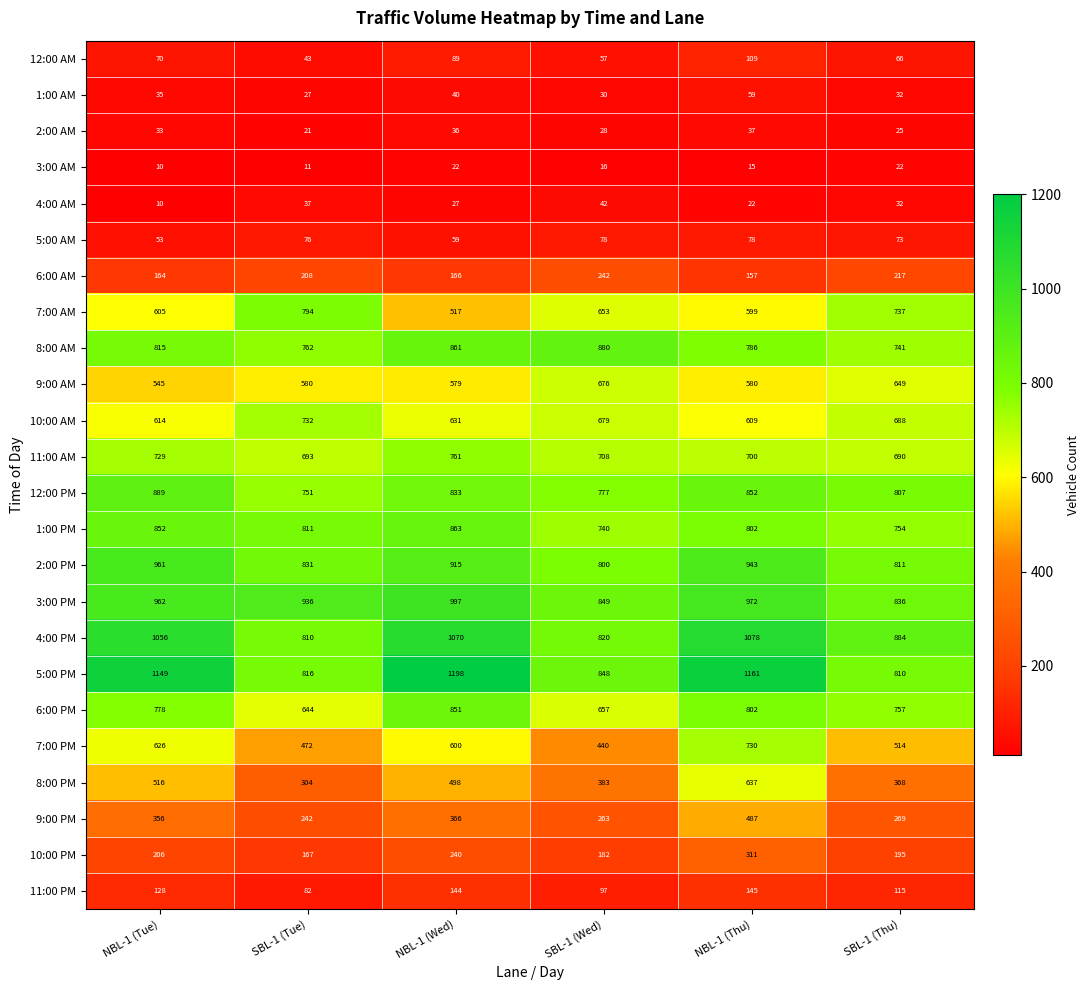

What is the difference between the 1:00 PM values at NBL-1 (Wed) and SBL-1 (Wed)?

123